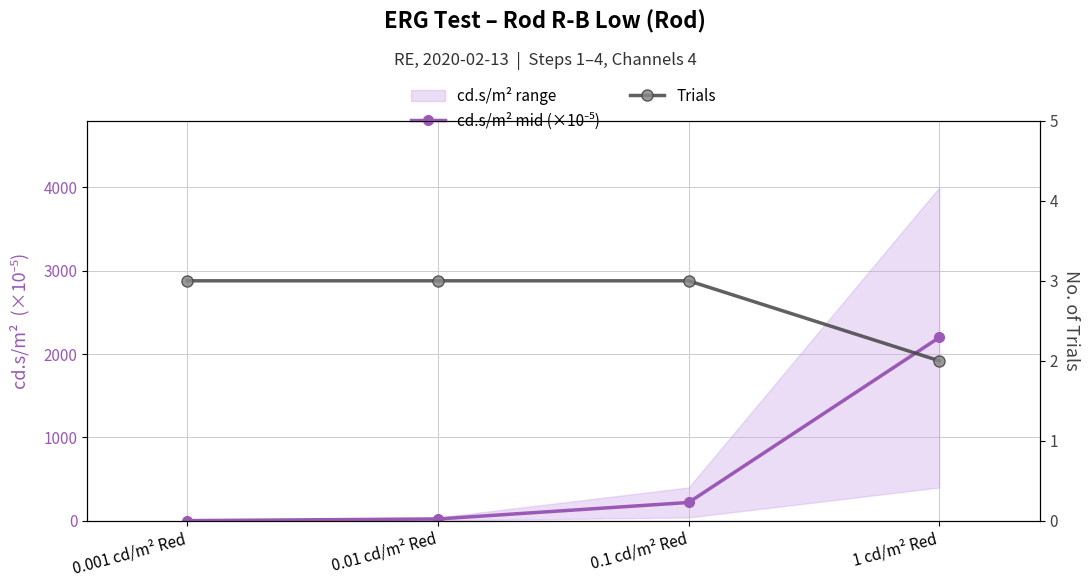

What is the label of the 2nd point from the right?

0.1 cd/m² Red